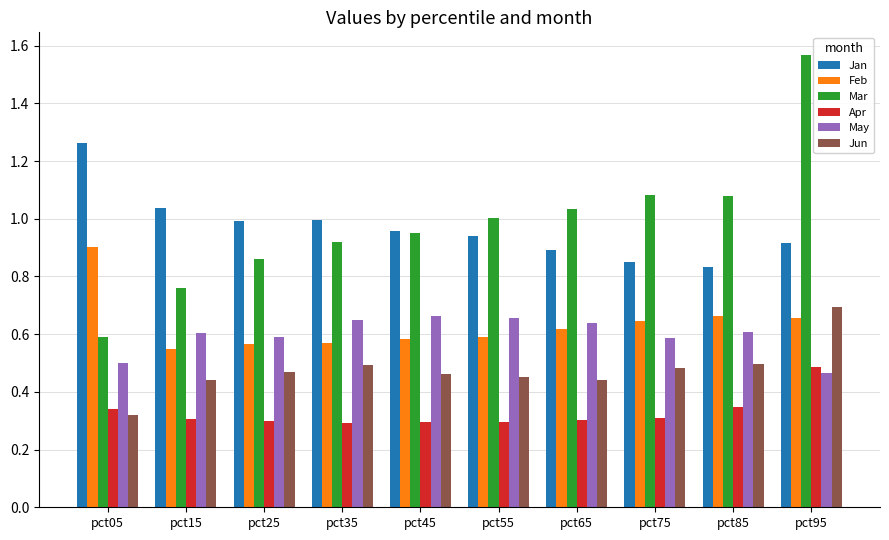

At which label does Mar reach its peak?

pct95